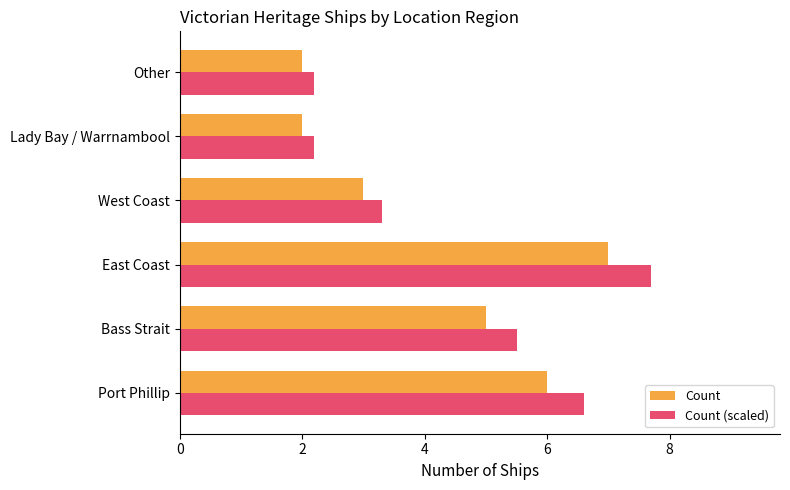

Which series has the largest total across all categories?

Count (scaled)